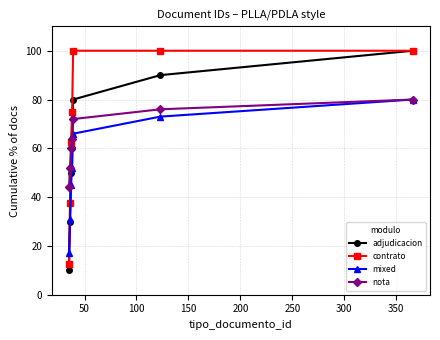

What is the smallest value displayed?

10.0